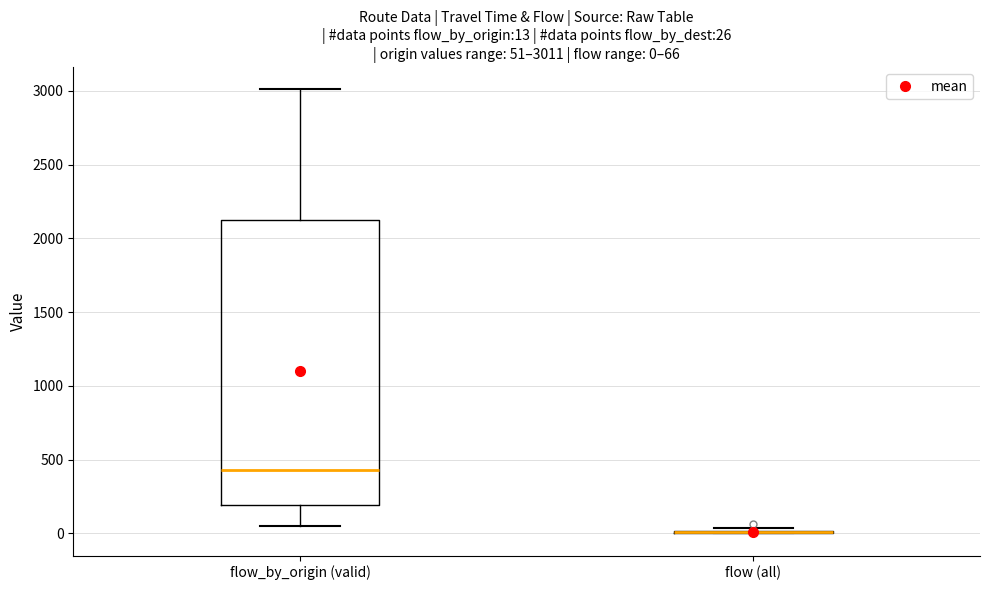

Which box is the tallest, from its lower edge to its upper edge?

flow_by_origin (valid)